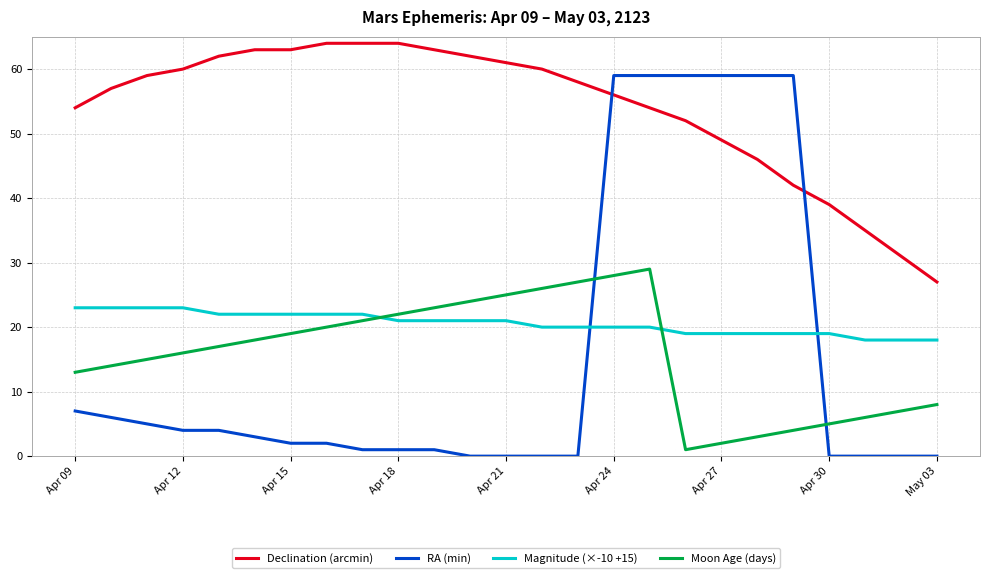

Which series ends up on top after the final intersection of RA (min) and Magnitude (×-10 +15)?

Magnitude (×-10 +15)